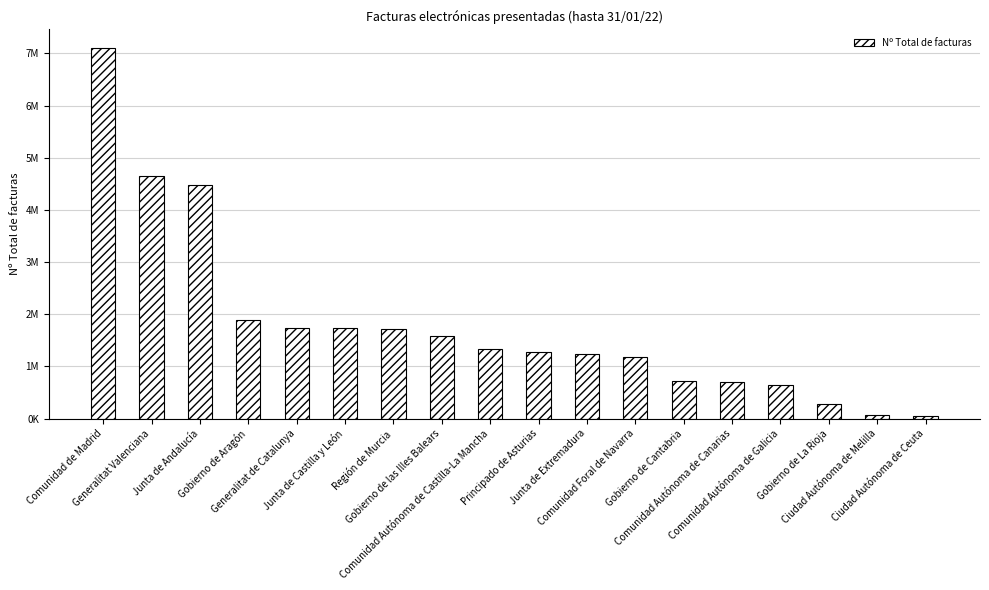

Does the chart contain any negative values?

No